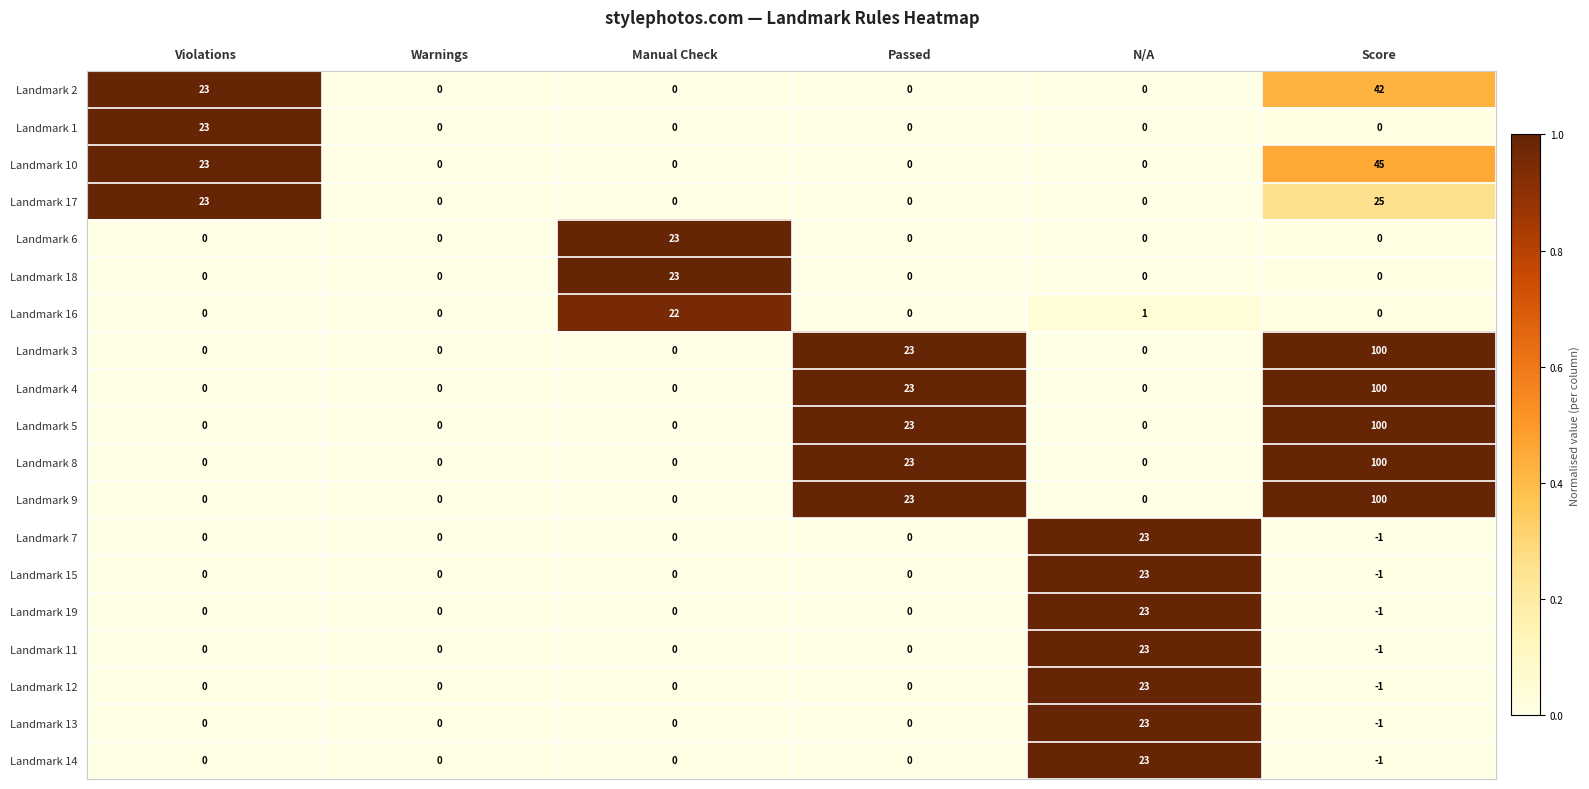

What is the difference between the maximum and second lowest values in the Landmark 17 series?

25